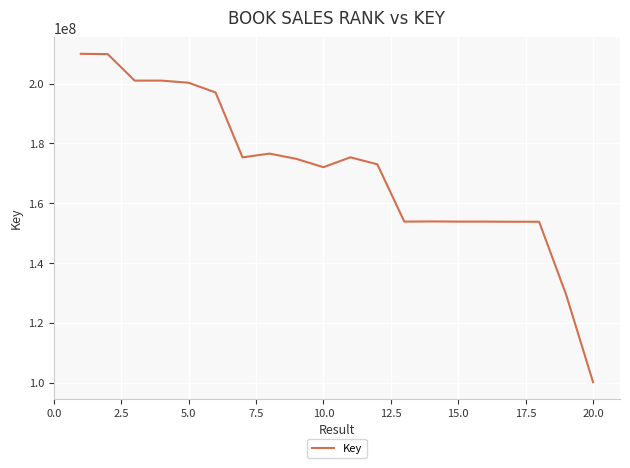

What is the minimum value shown in the chart?

100220157